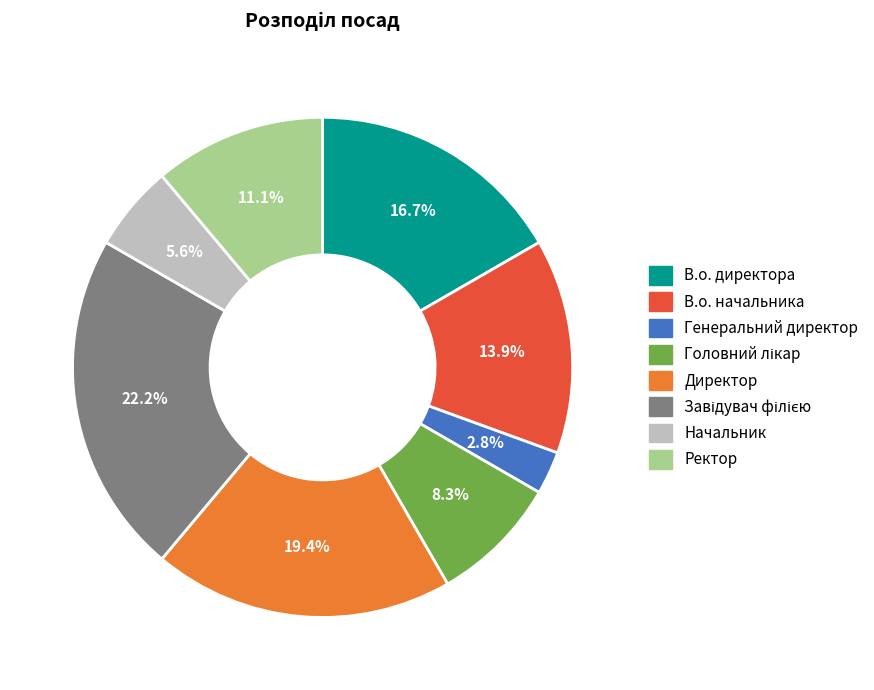

What is the ratio of the value at Директор to the value at Начальник?

3.5